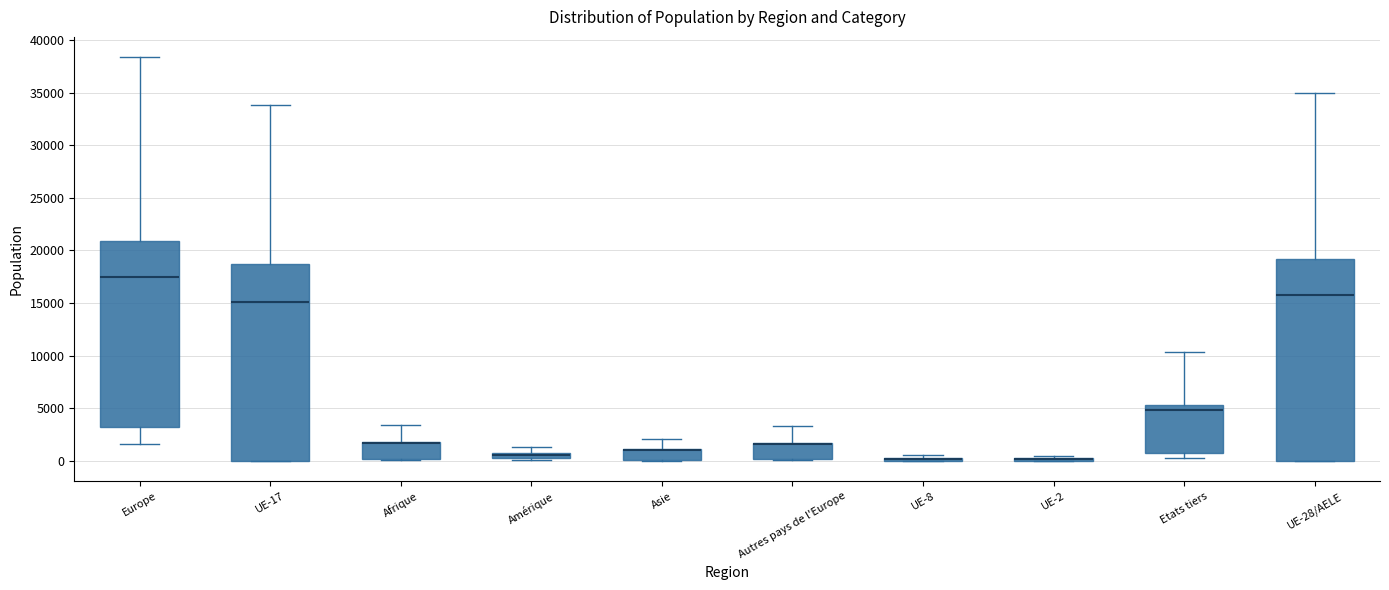

Where is the upper edge of the box for Amérique on the y-axis? The values are not printed on the chart, so give them approximately, as read against the axis.

1000